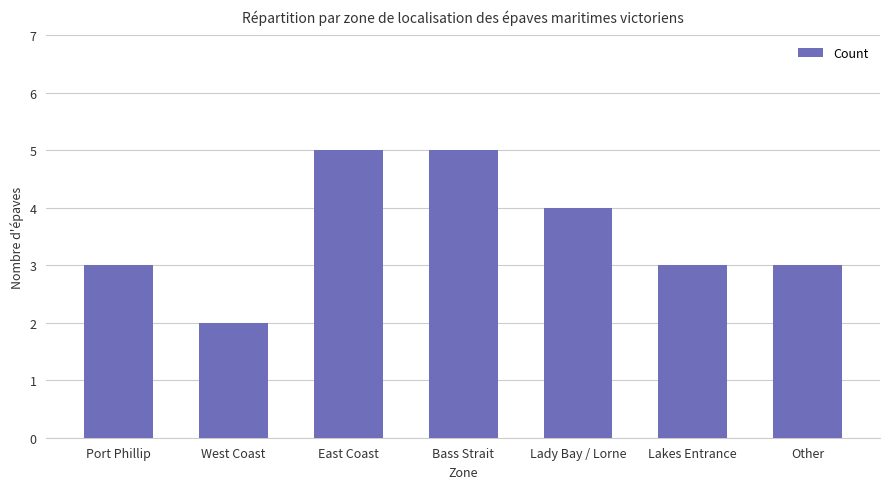

What is the minimum value shown in the chart?

2